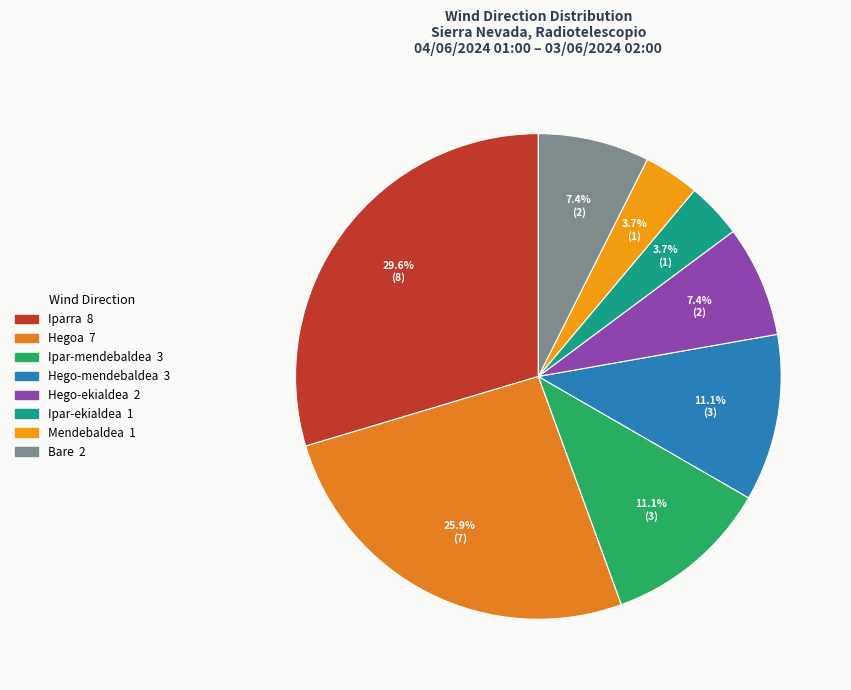

Is it true that Iparra is 24% of the pie?

False